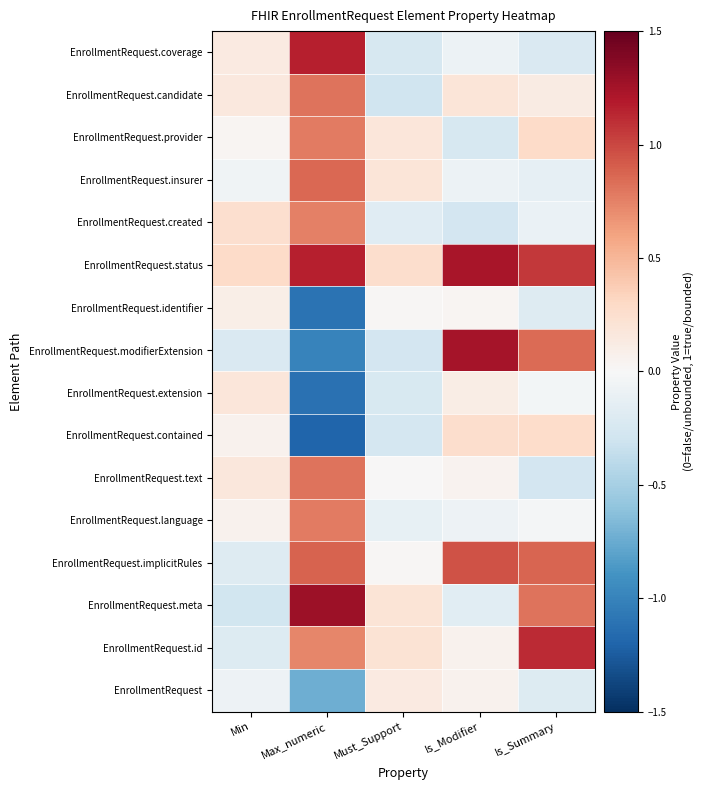

At how many categories does at least one series exceed 0?

5